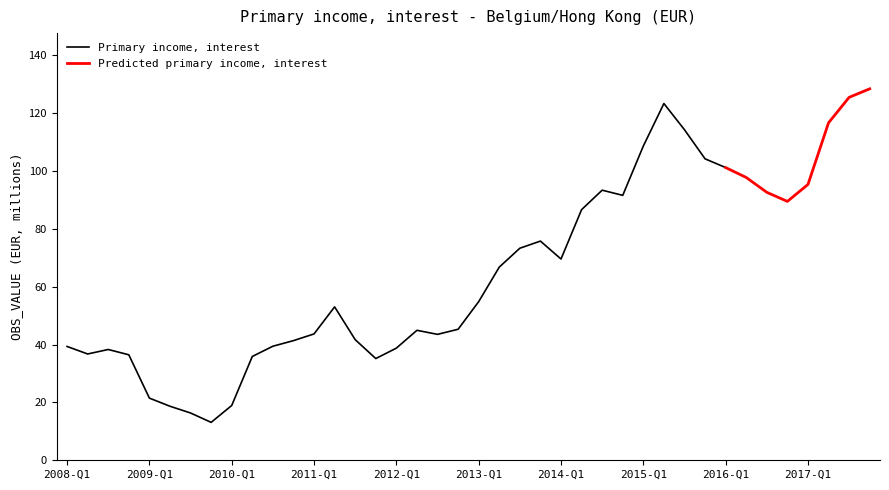

What position from the right is 2009-Q2?

35